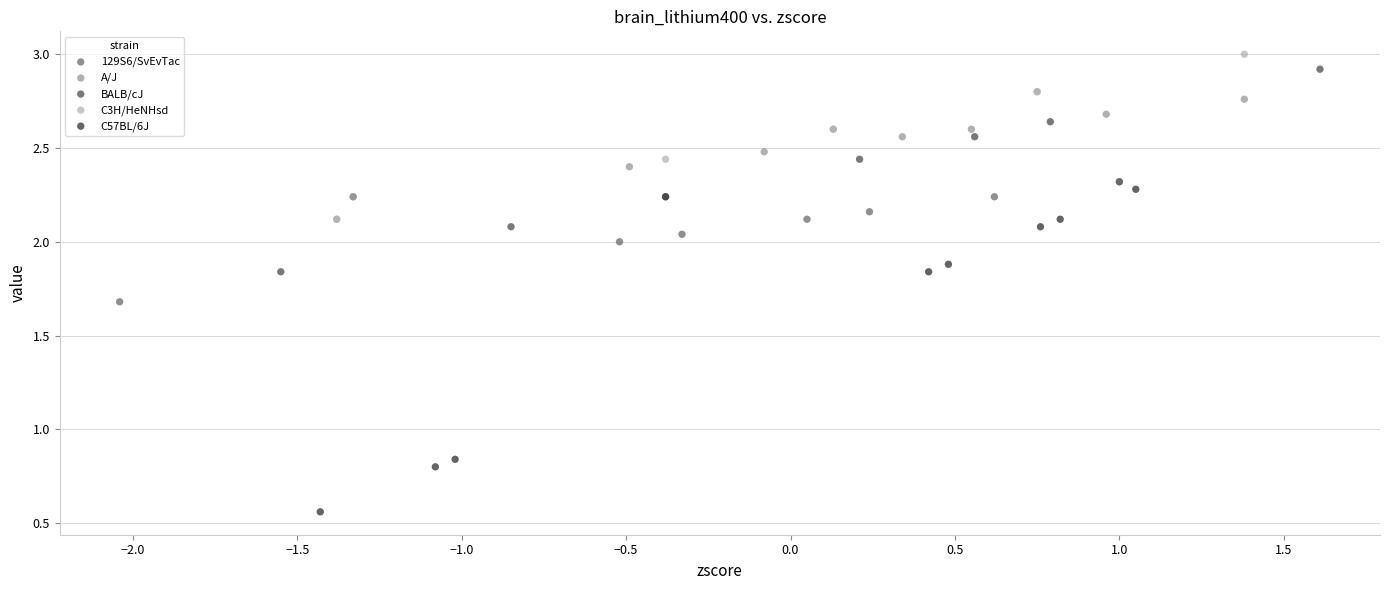

Which series reaches the maximum Y coordinate?

C3H/HeNHsd